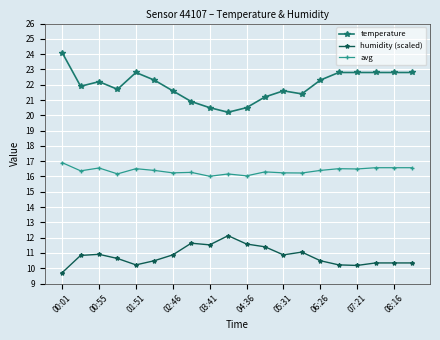

True or false: humidity (scaled) and temperature cross at least once.

False